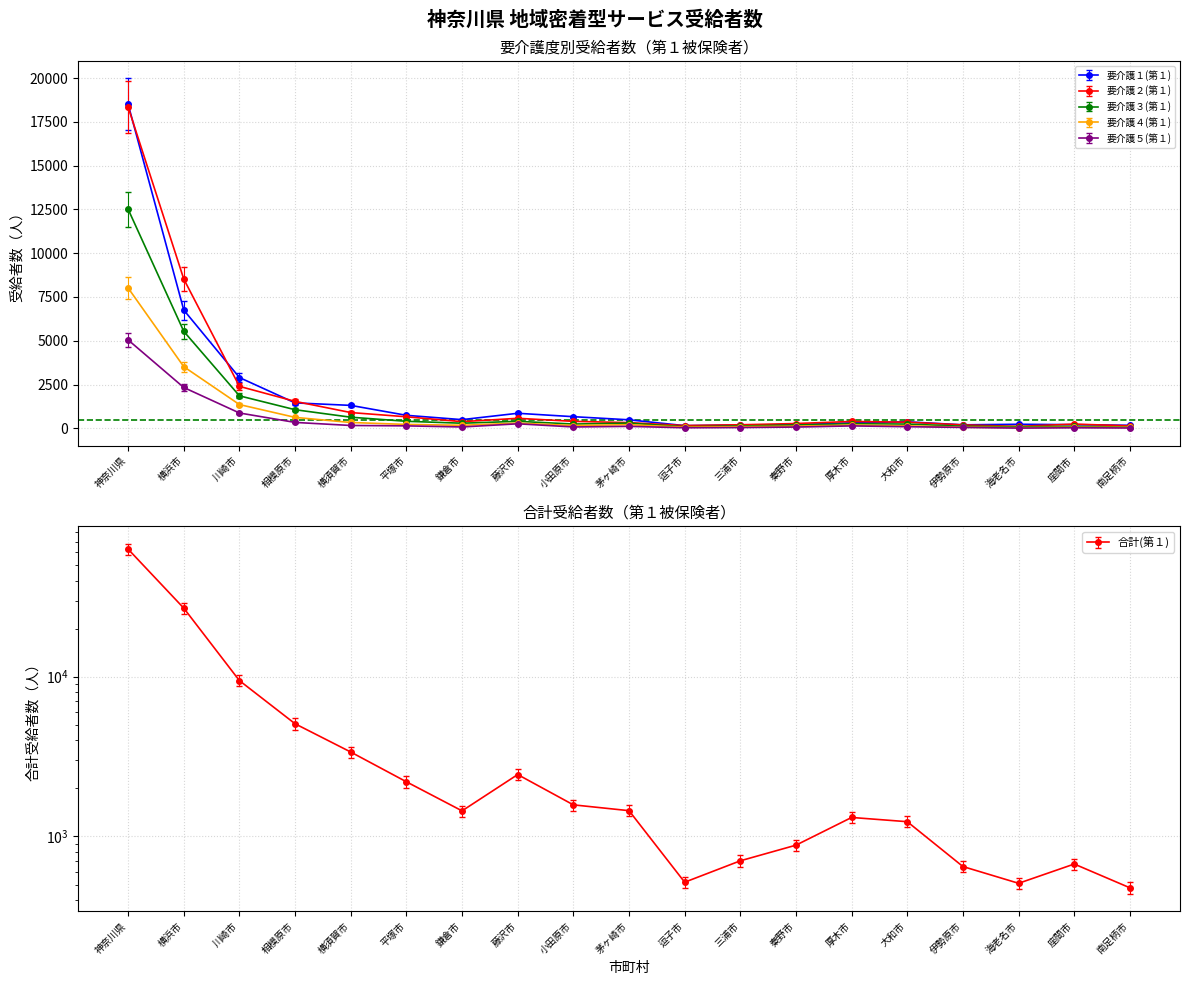

At which label is 要介護２(第１) closest to 8492?

横浜市